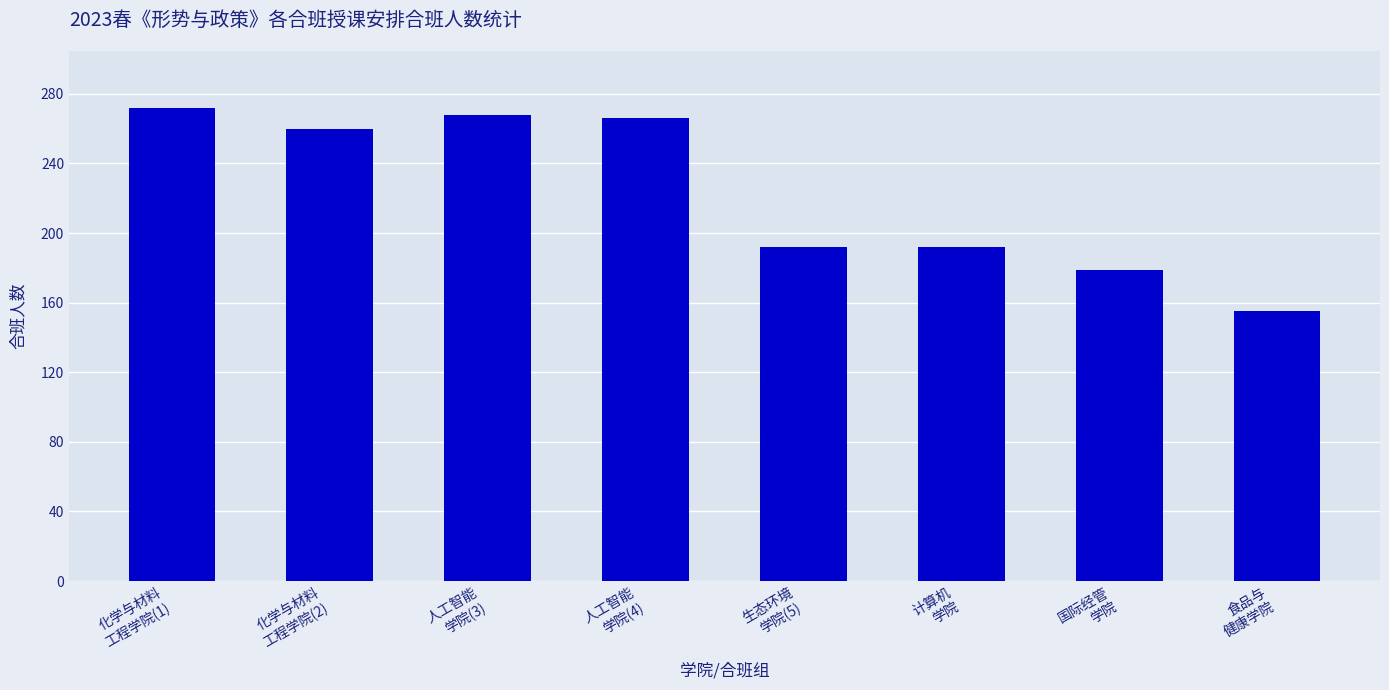

What is the smallest value displayed?

155